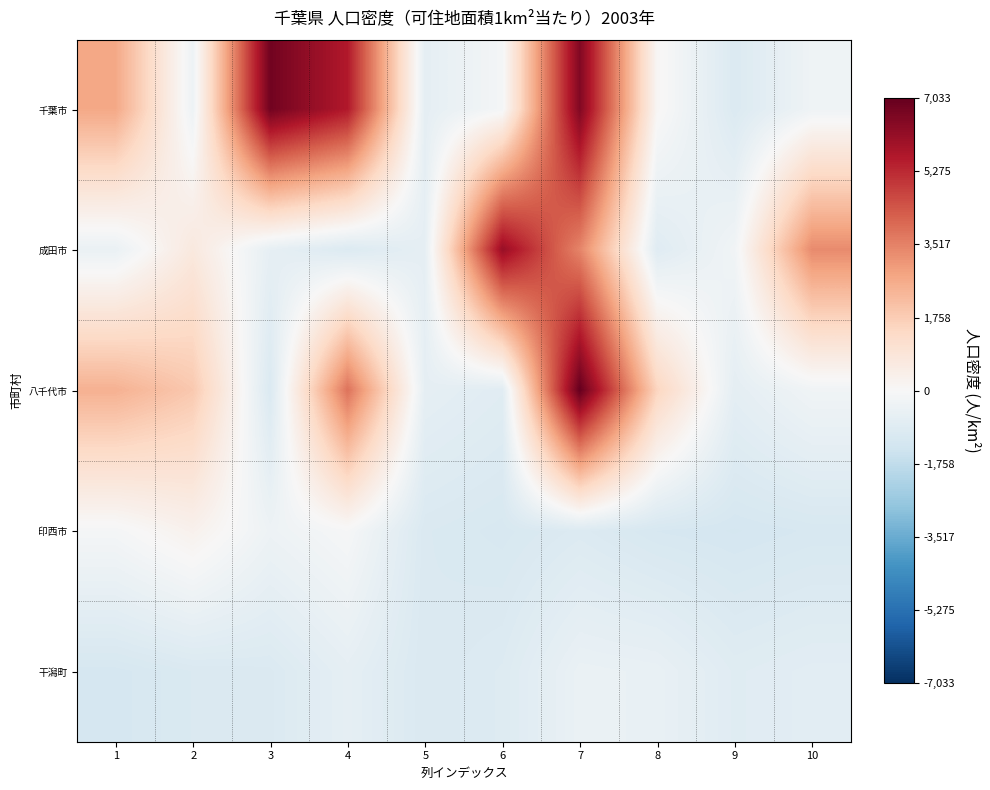

What is the total value across all series at 1?

3423.2